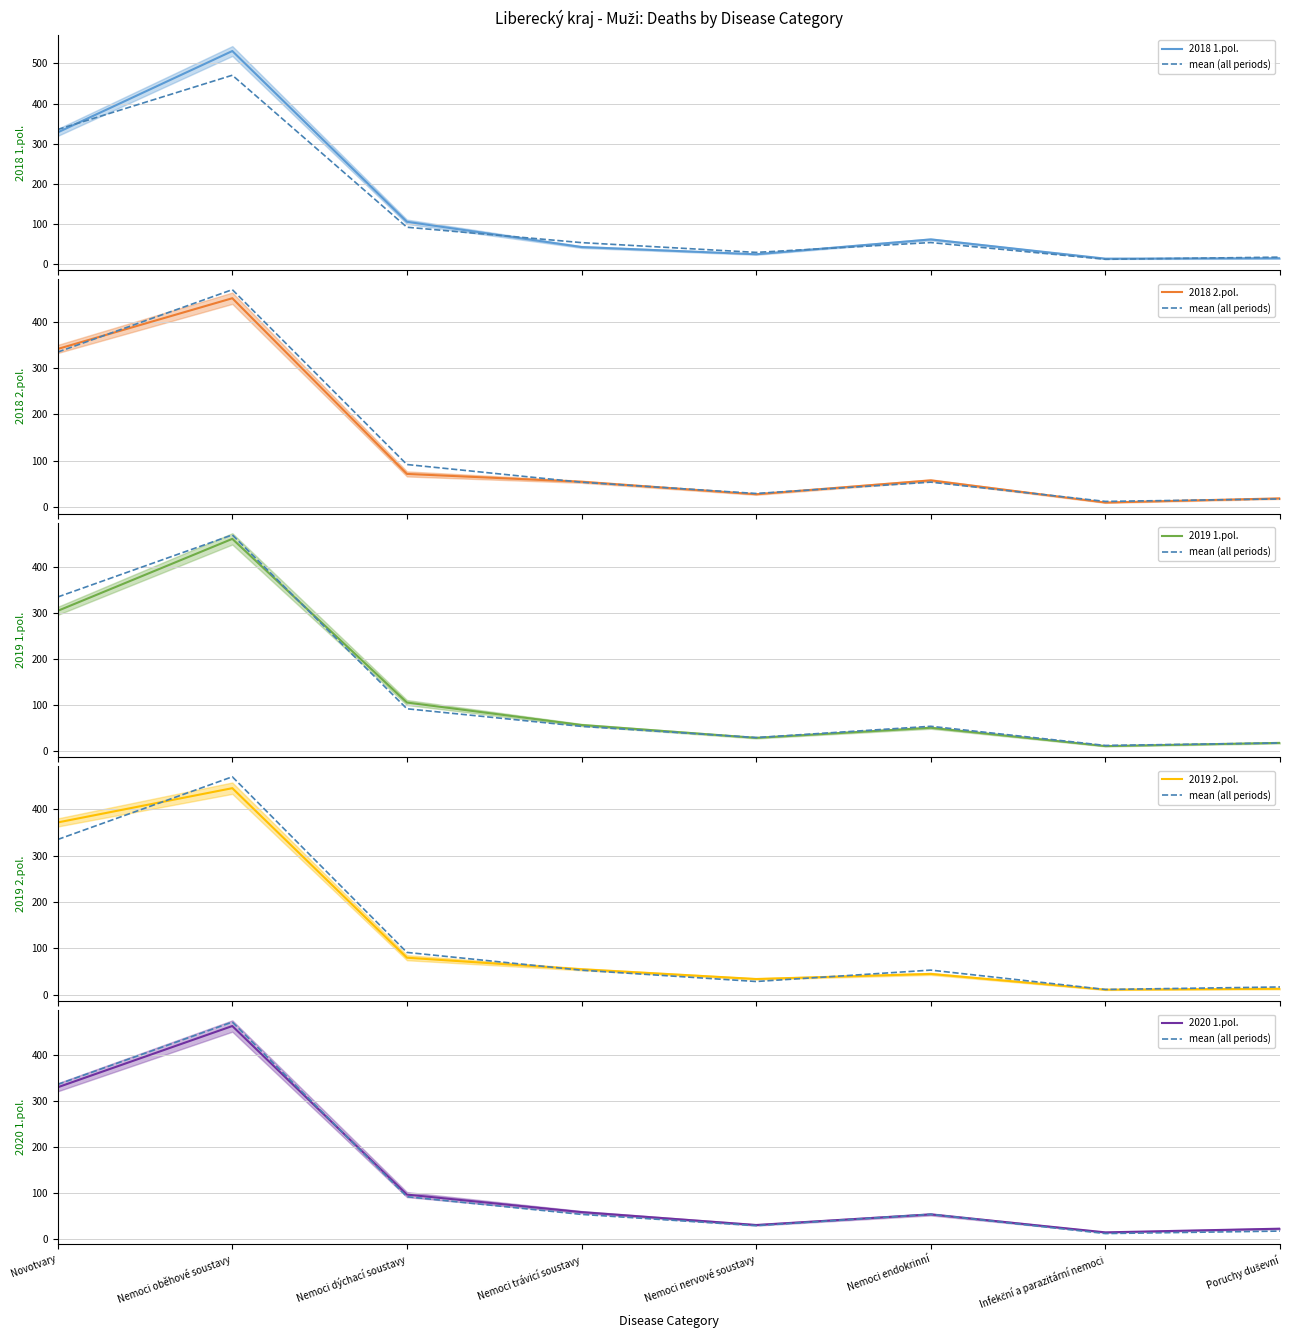

Reading left to right, extract all data points from this chart.

2018 1.pol.: 328.0	531.0	105.0	42.0	24.0	61.0	13.0	14.0
mean (all periods): 335.2	470.6	91.4	53.0	28.6	53.2	11.4	16.8
2018 2.pol.: 342.0	452.0	71.0	54.0	27.0	57.0	9.0	18.0
2019 1.pol.: 305.0	462.0	105.0	56.0	28.0	50.0	10.0	17.0
2019 2.pol.: 372.0	446.0	80.0	55.0	34.0	45.0	11.0	13.0
2020 1.pol.: 329.0	462.0	96.0	58.0	30.0	53.0	14.0	22.0